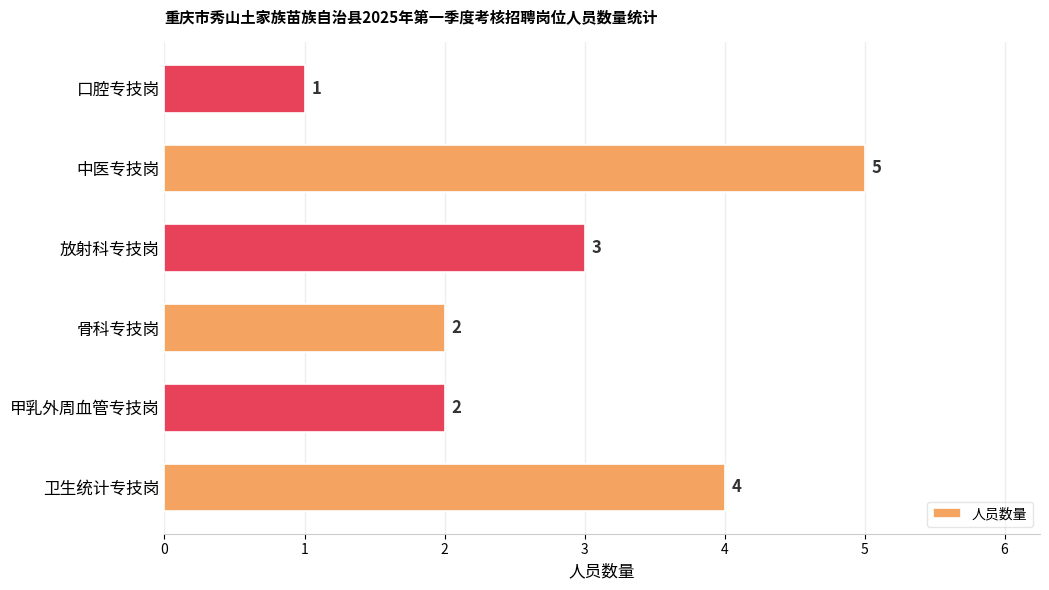

How many values are below 3?

3